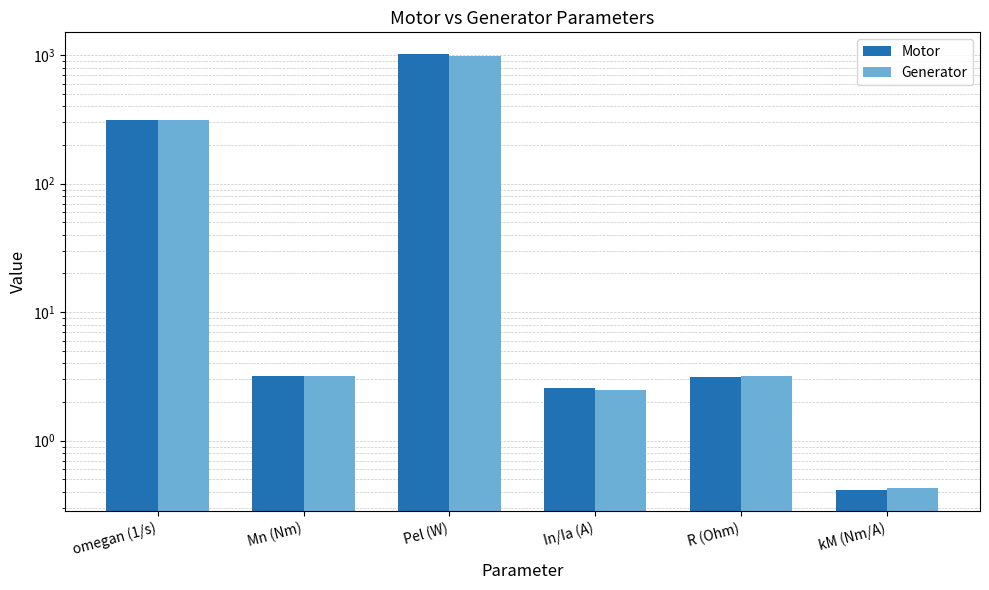

Rank the series at omegan (1/s) from highest to lowest value.

Motor, Generator